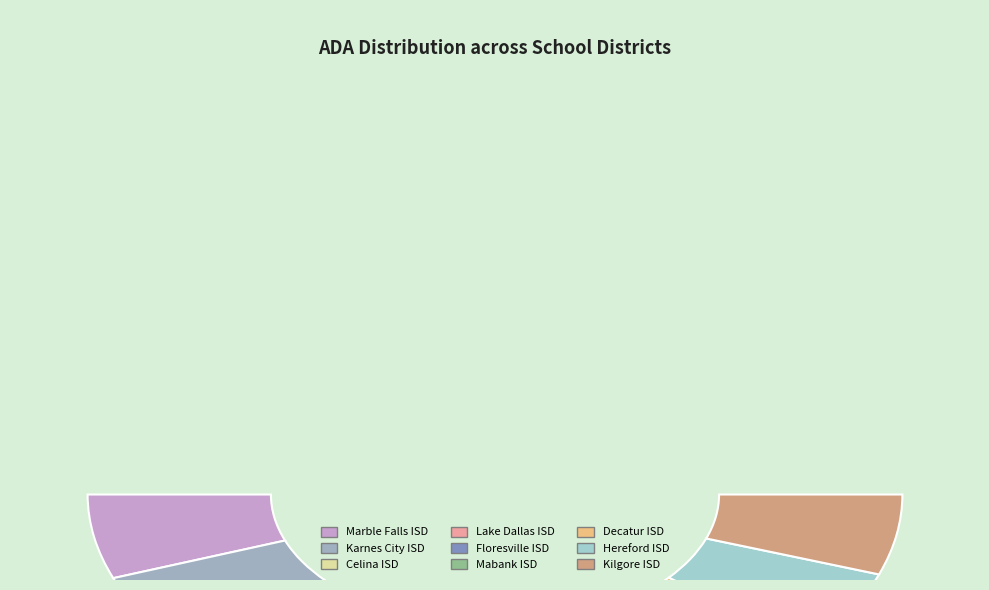

To the nearest percent, what is the average slice percentage?

11%